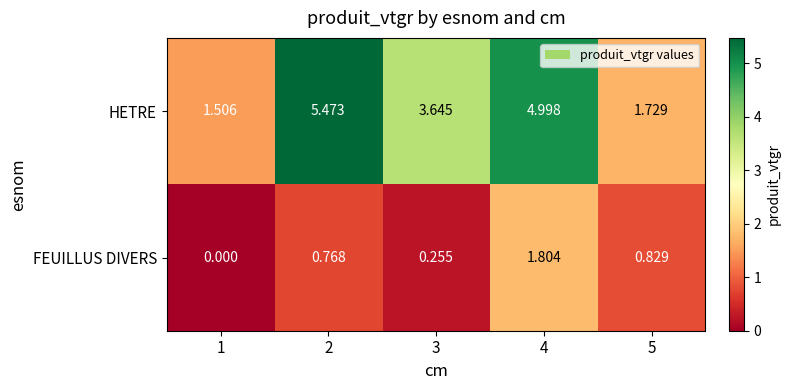

Rank the series at 1 from lowest to highest value.

FEUILLUS DIVERS, HETRE